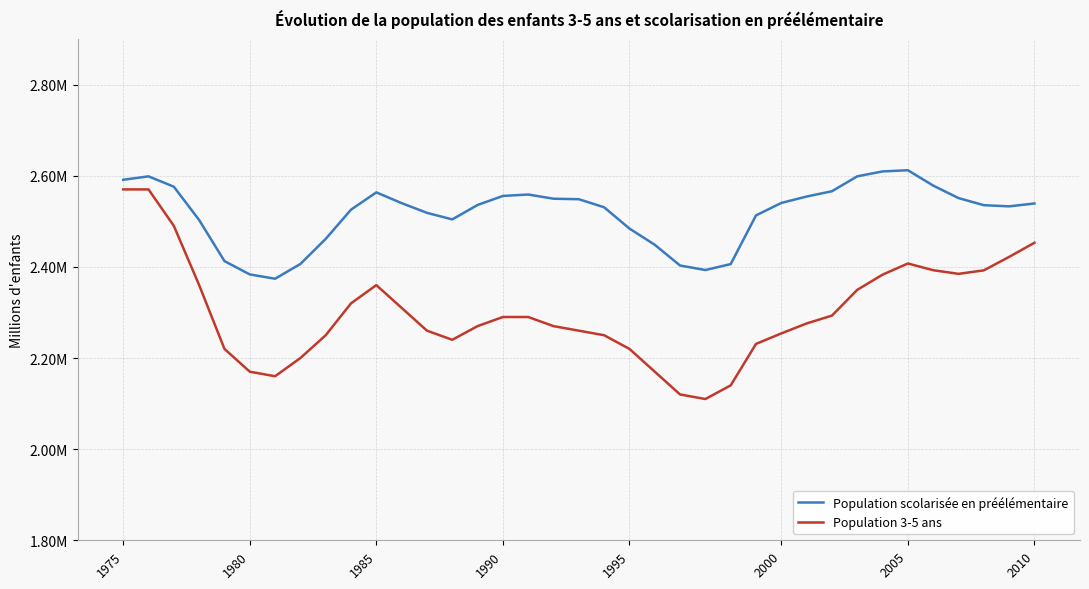

Reading left to right, extract all data points from this chart.

Population scolarisée en préélémentaire: 2.6	2.6	2.6	2.5	2.4	2.4	2.4	2.4	2.5	2.5	2.6	2.5	2.5	2.5	2.5	2.6	2.6	2.5	2.5	2.5	2.5	2.4	2.4	2.4	2.4	2.5	2.5	2.6	2.6	2.6	2.6	2.6	2.6	2.6	2.5	2.5	2.5
Population 3-5 ans: 2.6	2.6	2.5	2.4	2.2	2.2	2.2	2.2	2.2	2.3	2.4	2.3	2.3	2.2	2.3	2.3	2.3	2.3	2.3	2.2	2.2	2.2	2.1	2.1	2.1	2.2	2.3	2.3	2.3	2.3	2.4	2.4	2.4	2.4	2.4	2.4	2.5